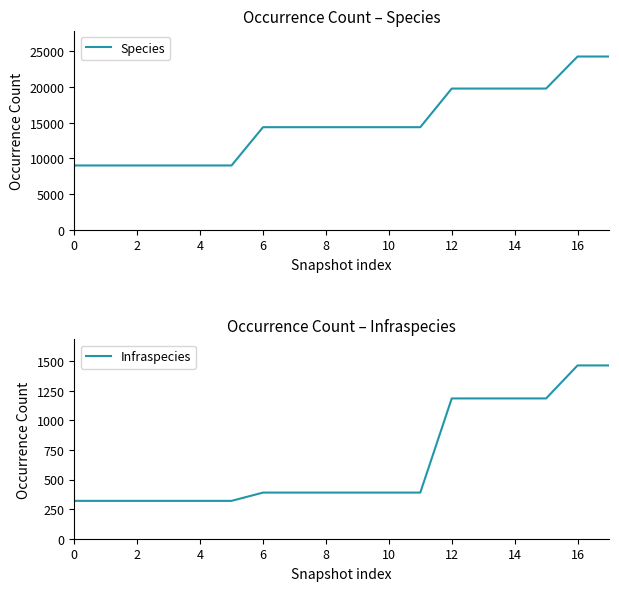

The value of Infraspecies at 14 is 2082. True or false?

False